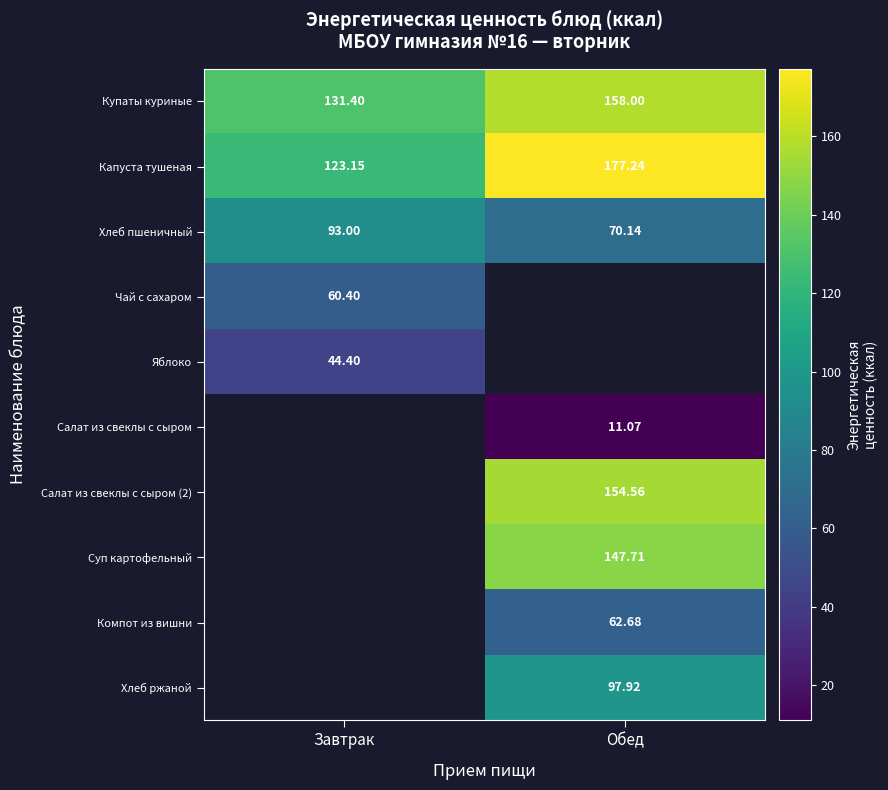

Which category has the lowest value in the Купаты куриные series?

Завтрак